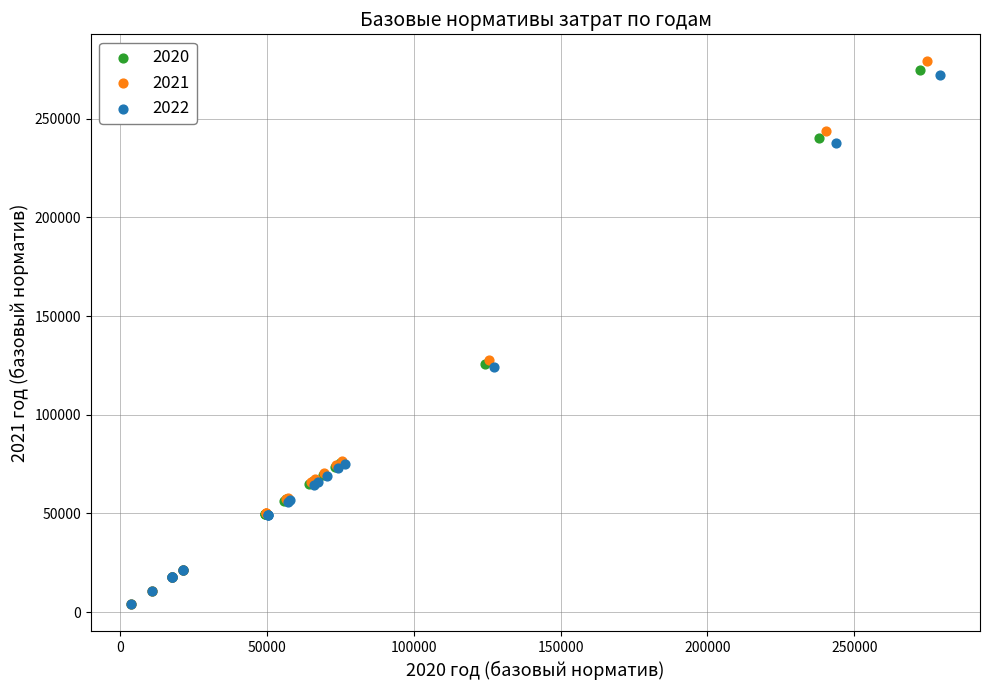

Which series has the widest spread of Y values?

2021